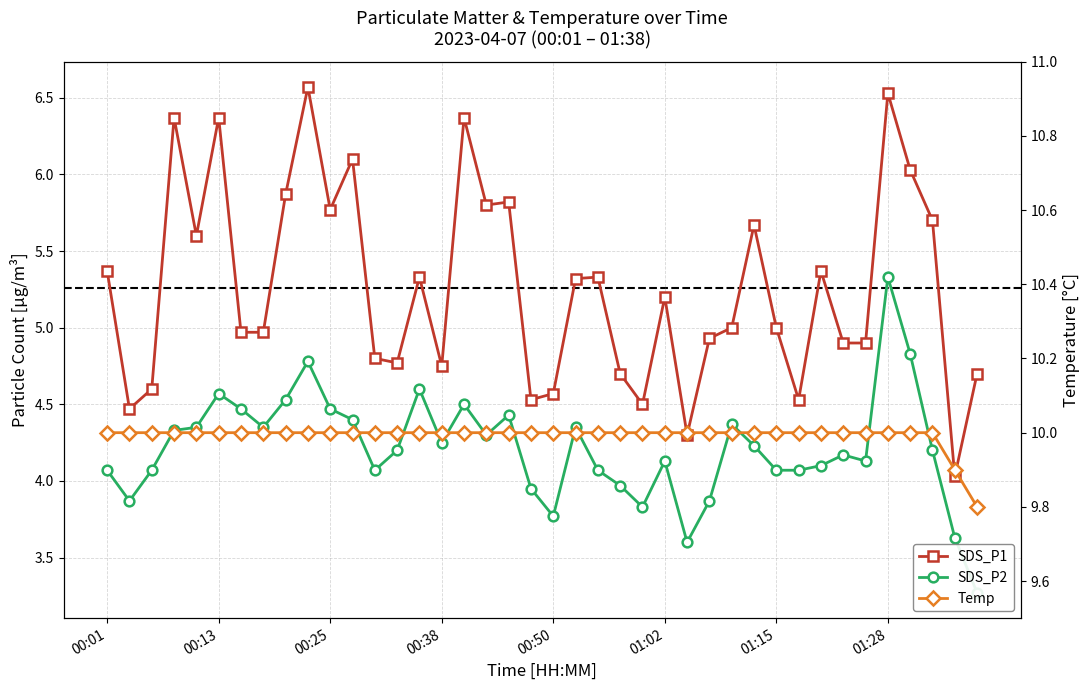

What is the difference between the highest and lowest values at 37?

5.8